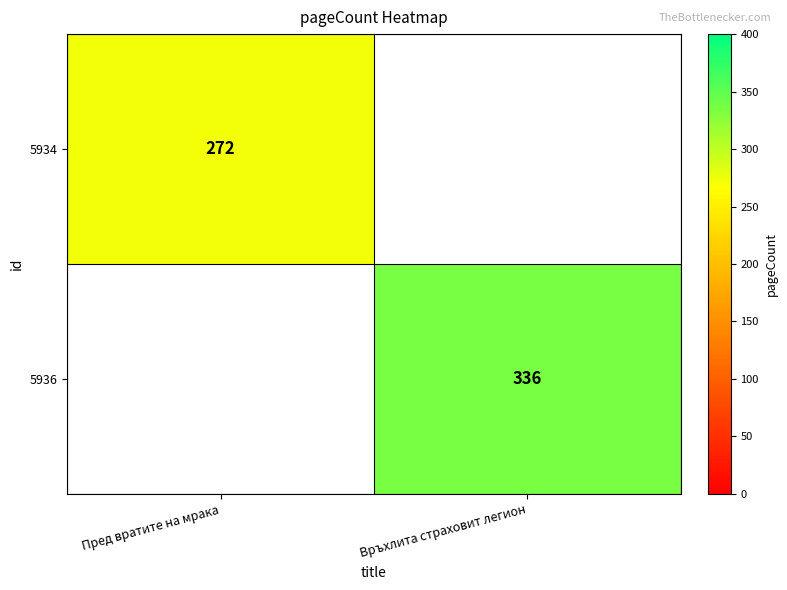

Is it true that 5936 equals 565 at Връхлита страховит легион?

False